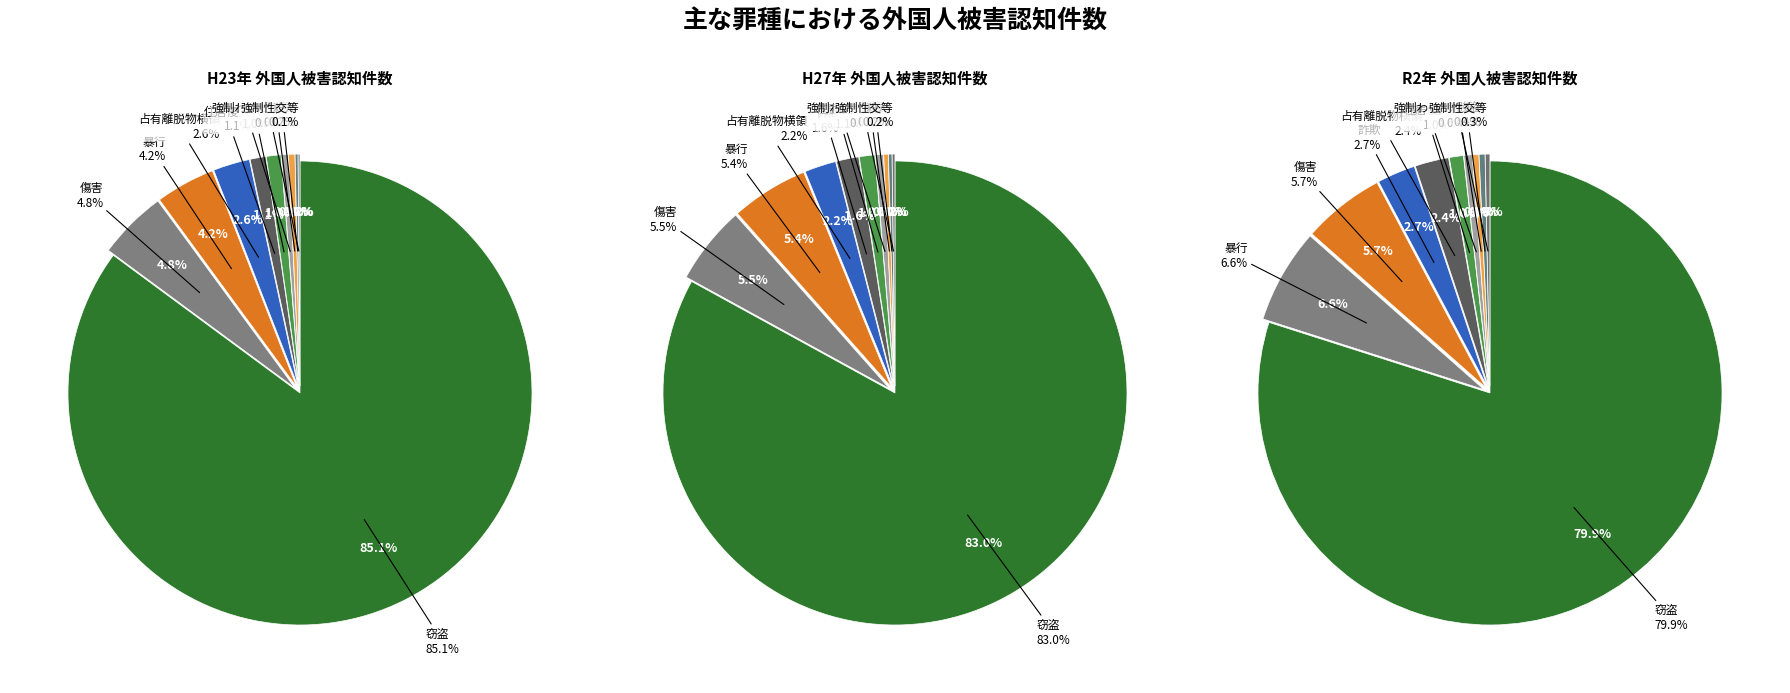

Does 傷害 represent more than half of the total?

No